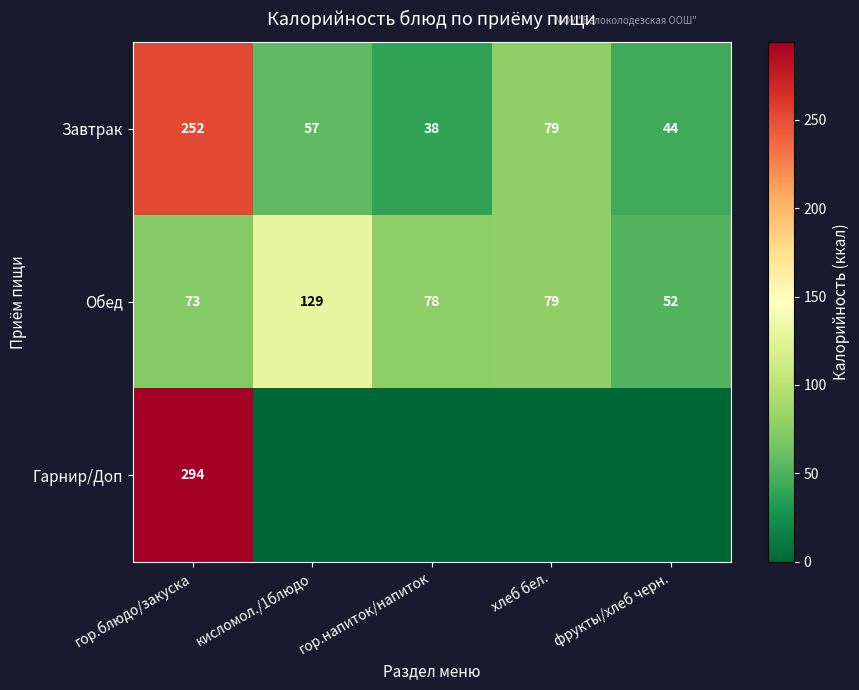

Which category has the lowest value in the Завтрак series?

гор.напиток/напиток